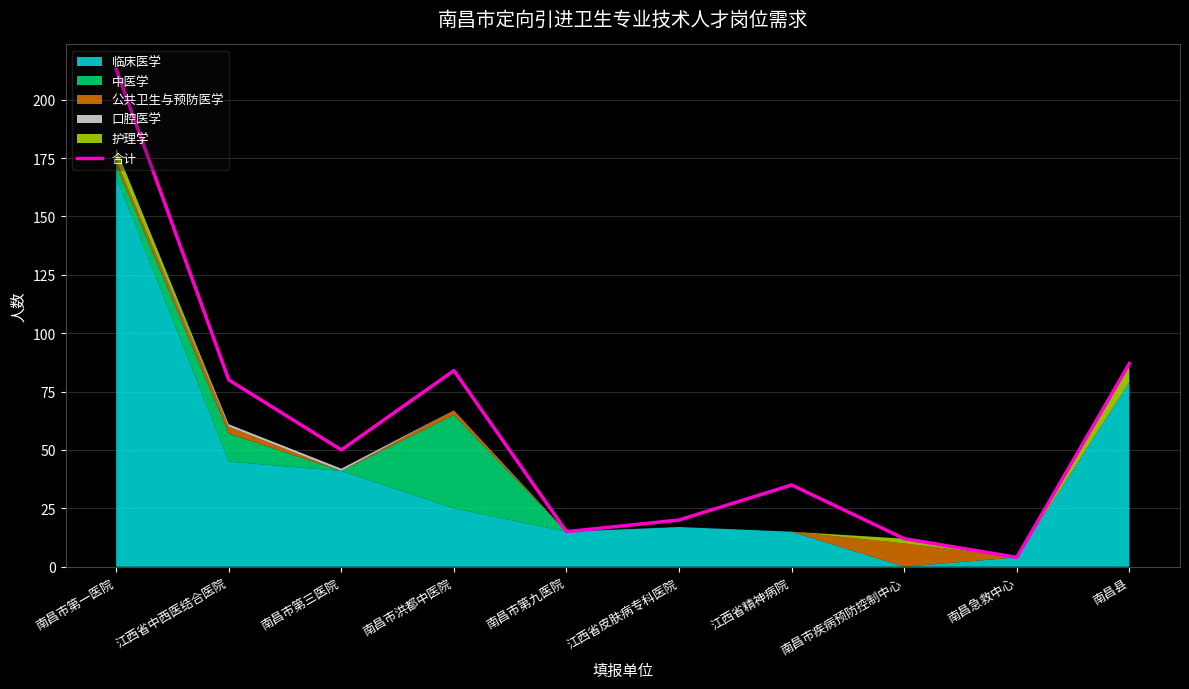

What position from the right is 南昌市疾病预防控制中心?

3